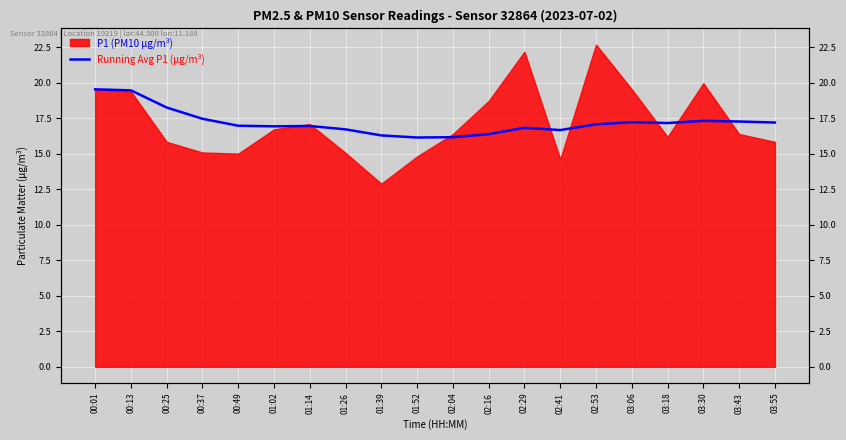

What is the change in value from 00:01 to 01:02?

-2.6